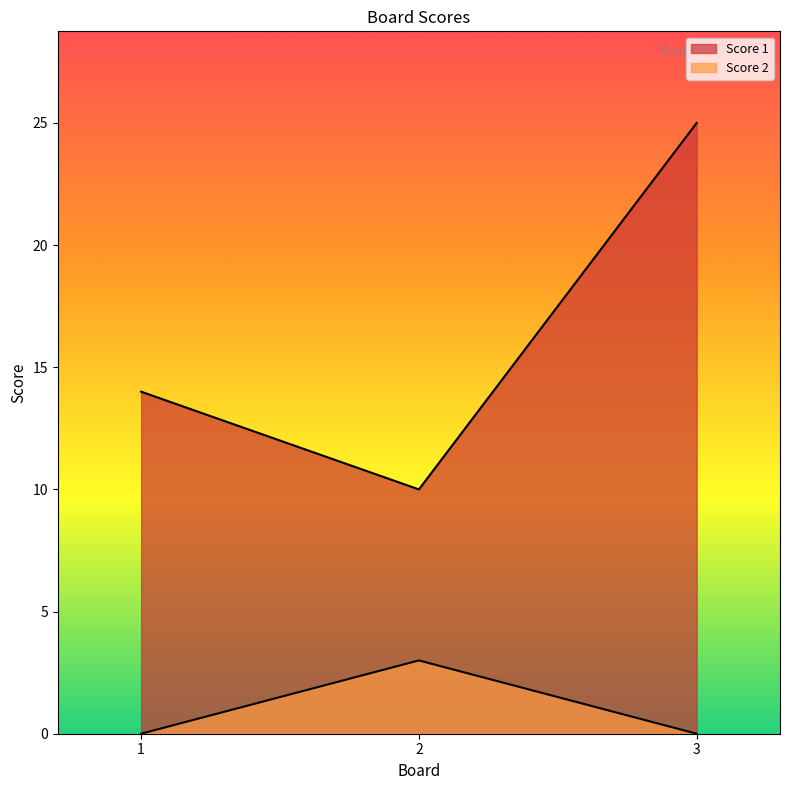

Rank the categories by Score 2 value from highest to lowest.

2, 1, 3